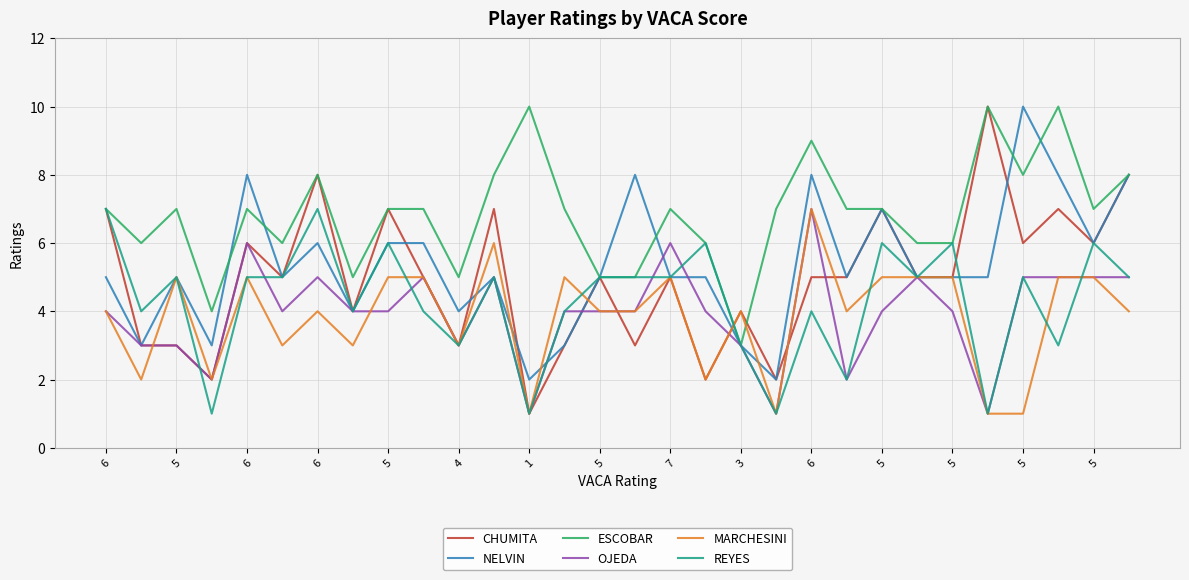

Which series has the widest spread of values?

CHUMITA